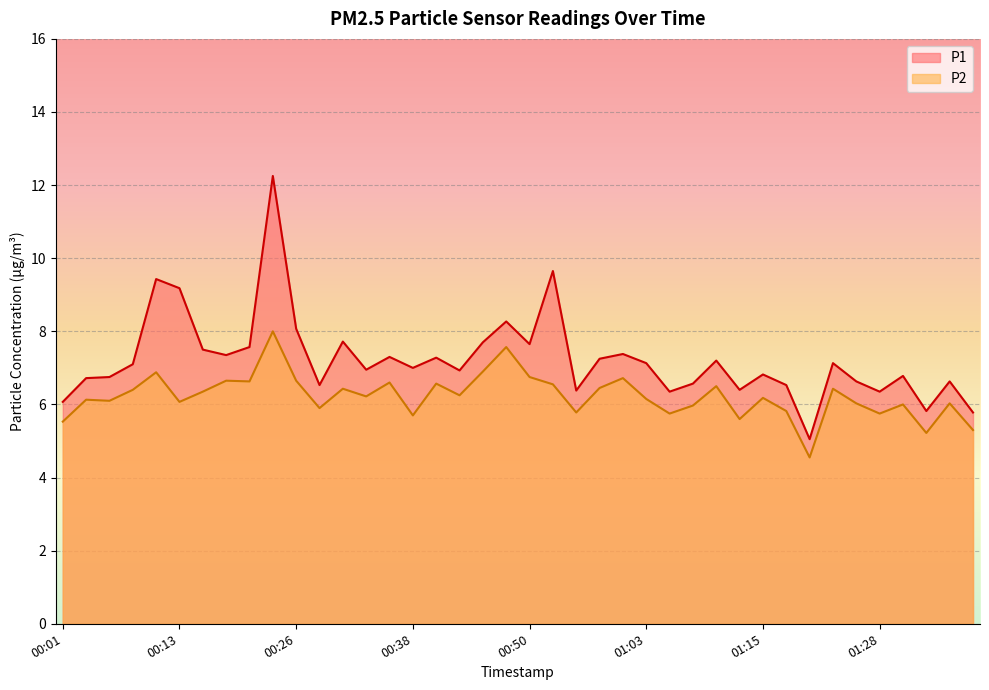

What is the maximum value for P1?

12.2